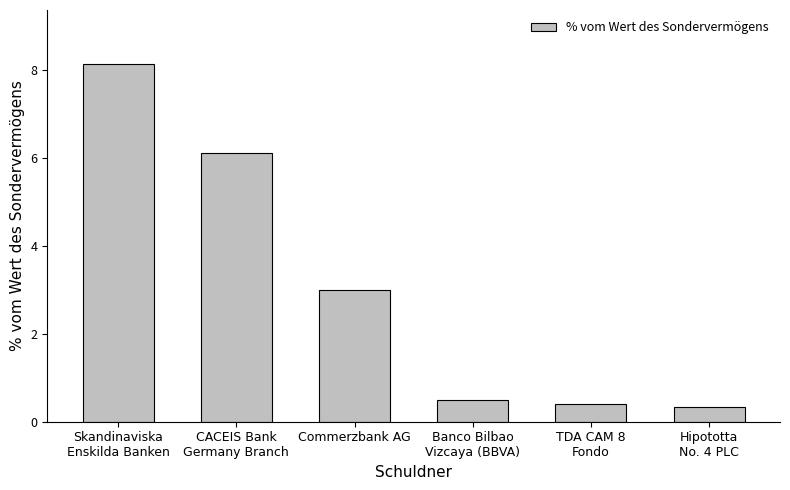

Where is the data nearest to the value 4?

Commerzbank AG